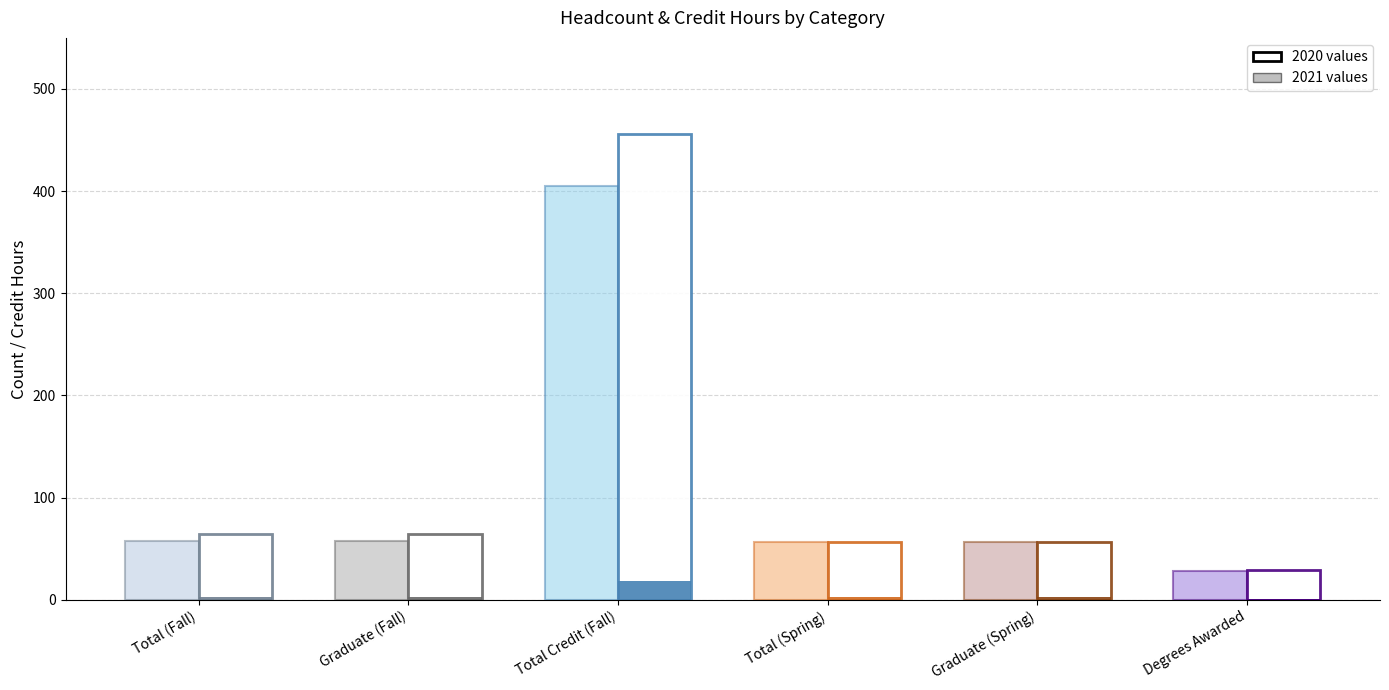

Which series has the largest total across all categories?

2020